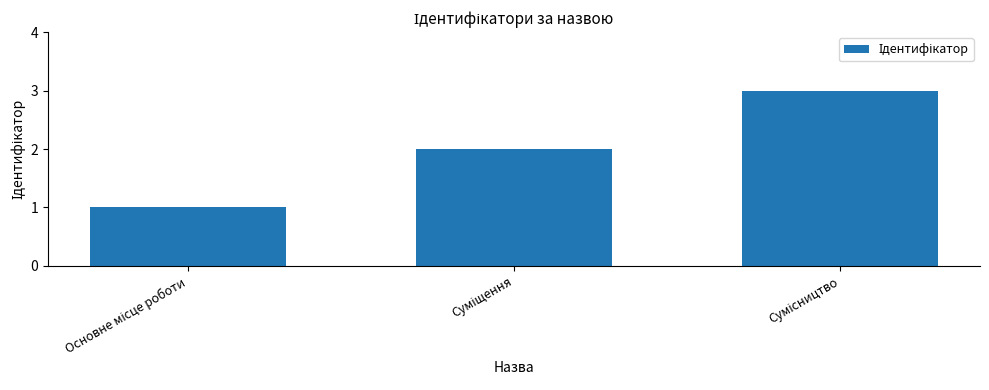

What is the maximum value shown in the chart?

3